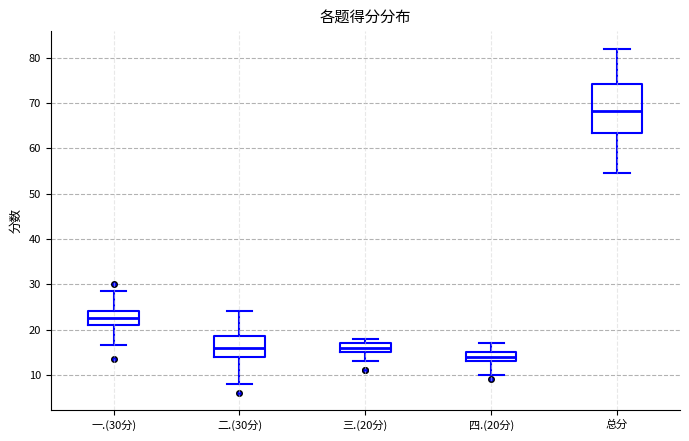

Where is the lower edge of the box for 二.(30分) on the y-axis? The values are not printed on the chart, so give them approximately, as read against the axis.

14